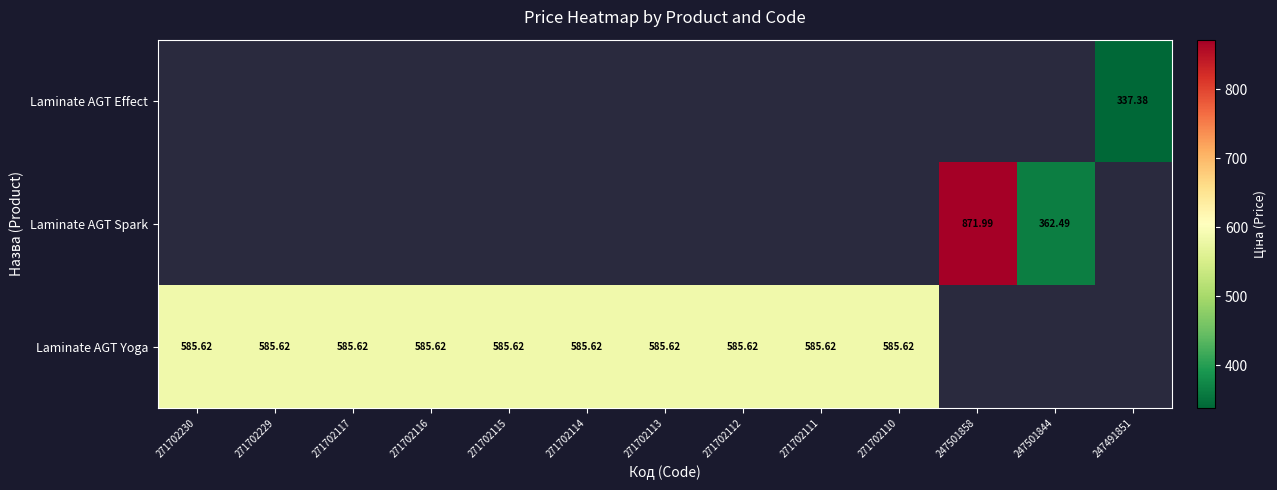

What is the greatest value displayed?

872.0